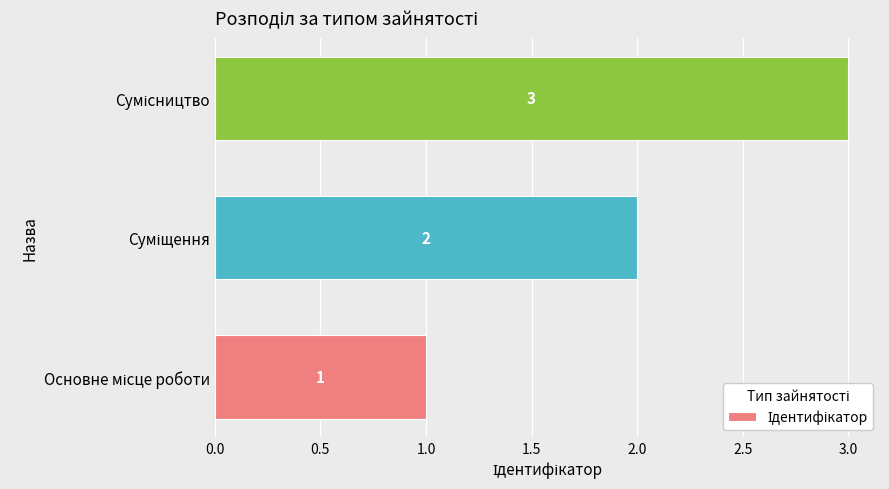

What is the greatest value displayed?

3